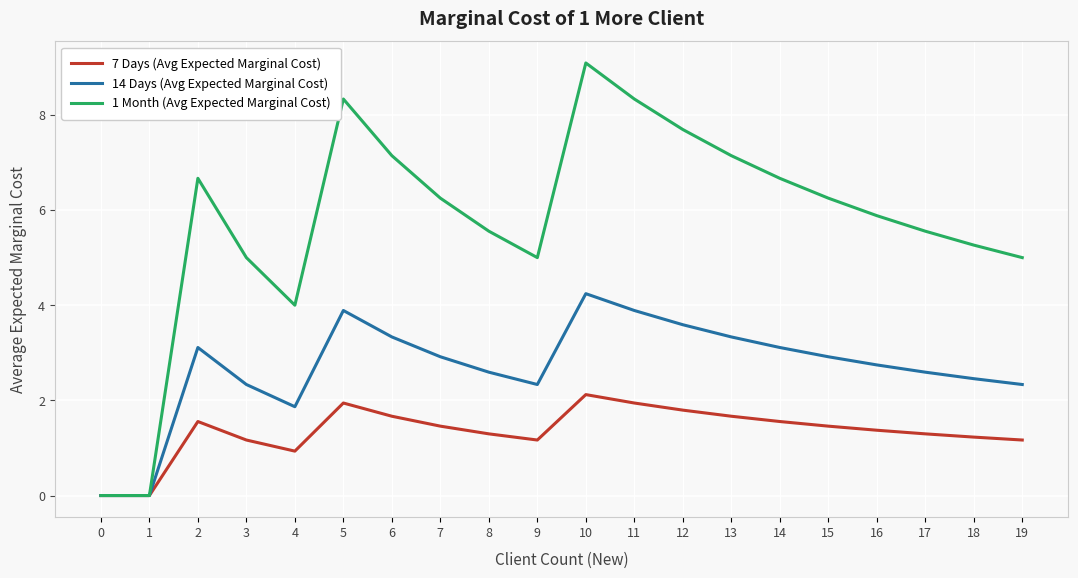

Rank the series by their average value, from highest to lowest.

1 Month (Avg Expected Marginal Cost), 14 Days (Avg Expected Marginal Cost), 7 Days (Avg Expected Marginal Cost)